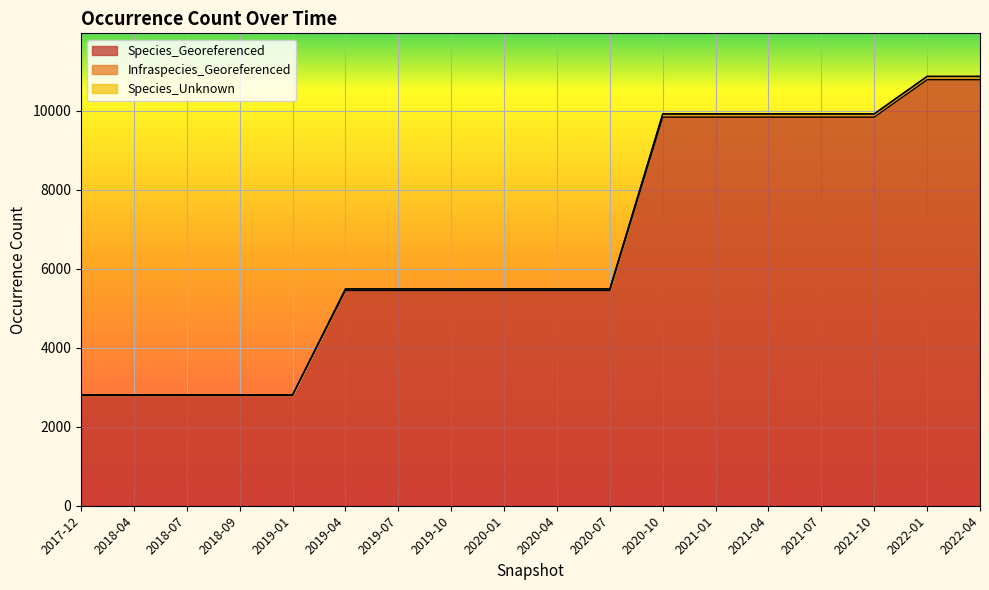

True or false: Species_Georeferenced has more than 0 interior local peaks.

False